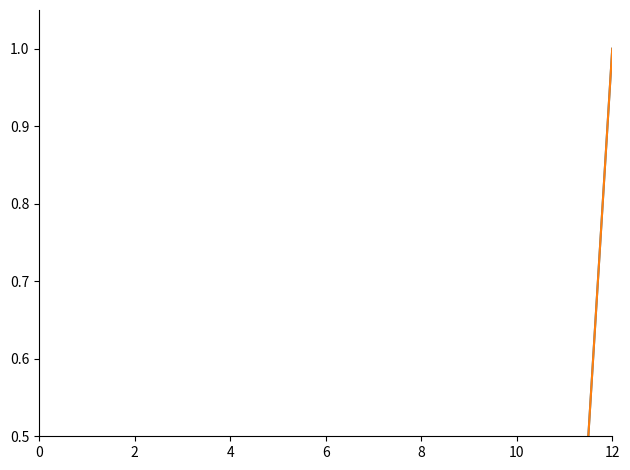

True or false: 合计补偿费（元） and 征地补偿费（元） intersect in this chart.

False